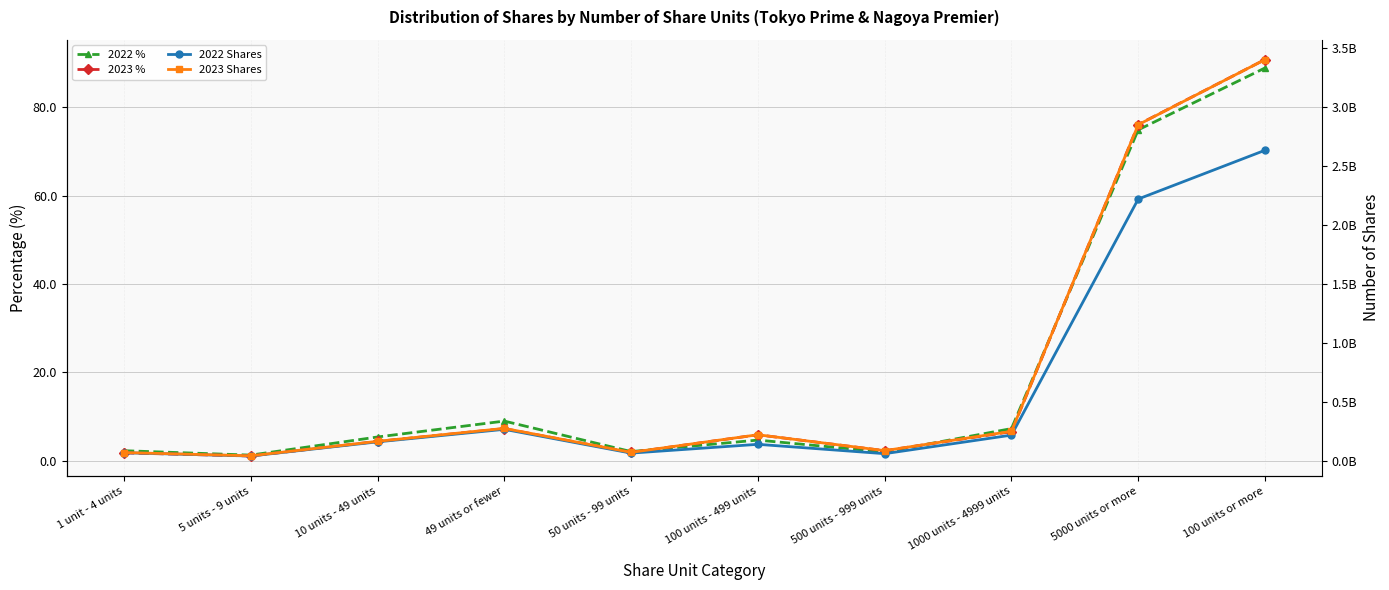

List the series in order of their peak value, highest first.

2023 Shares, 2022 Shares, 2023 %, 2022 %